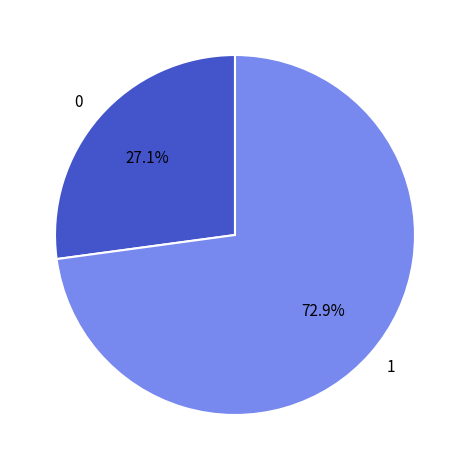

Which category accounts for the majority?

1